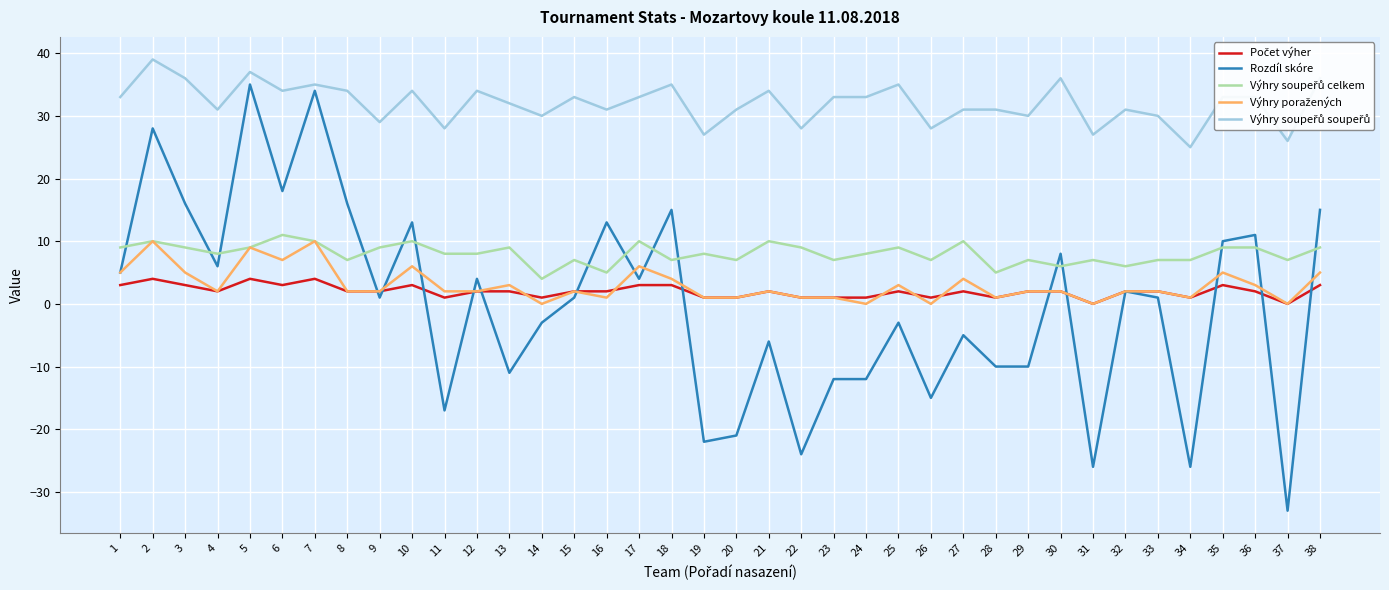

What is the minimum value shown in the chart?

-33